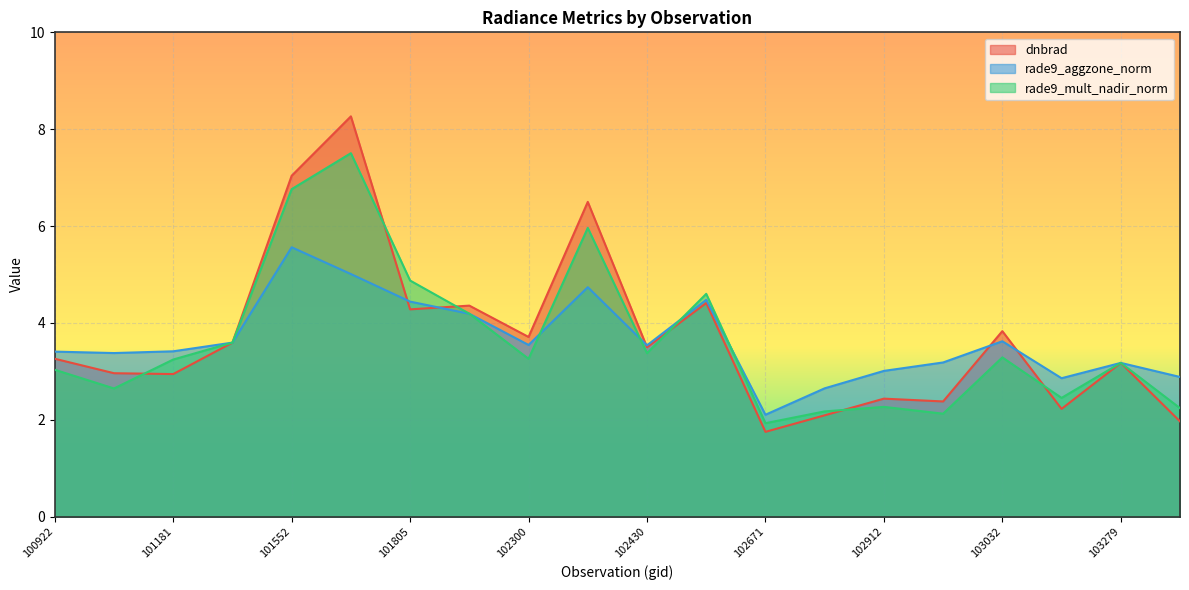

At which label does dnbrad reach its peak?

101561